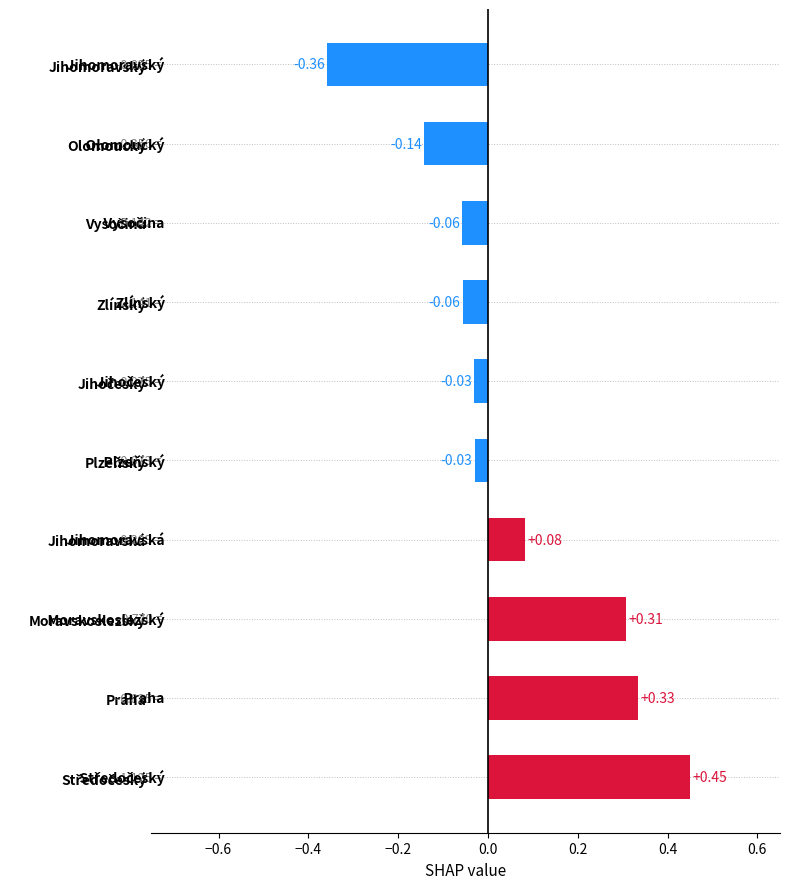

At which category does the chart reach its minimum across all series?

Jihomoravský